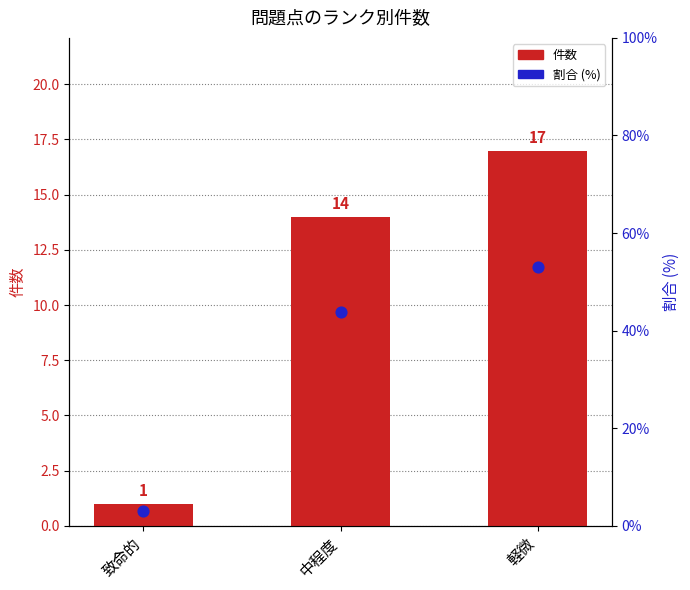

What are all the series names shown in the legend?

件数, 割合 (%)